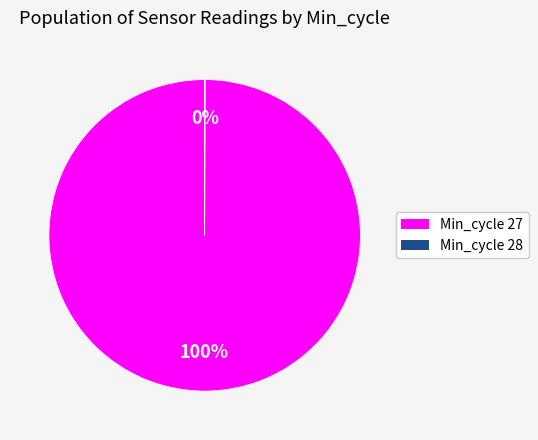

What is the largest slice in the pie chart?

Min_cycle 27